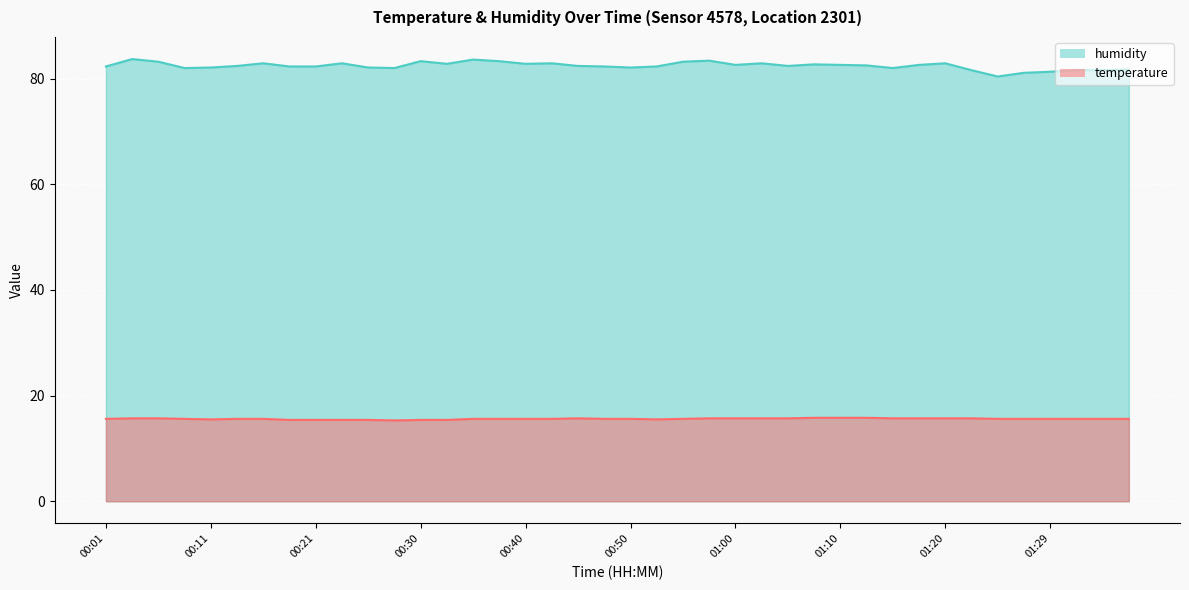

At which label does humidity reach its minimum?

01:24